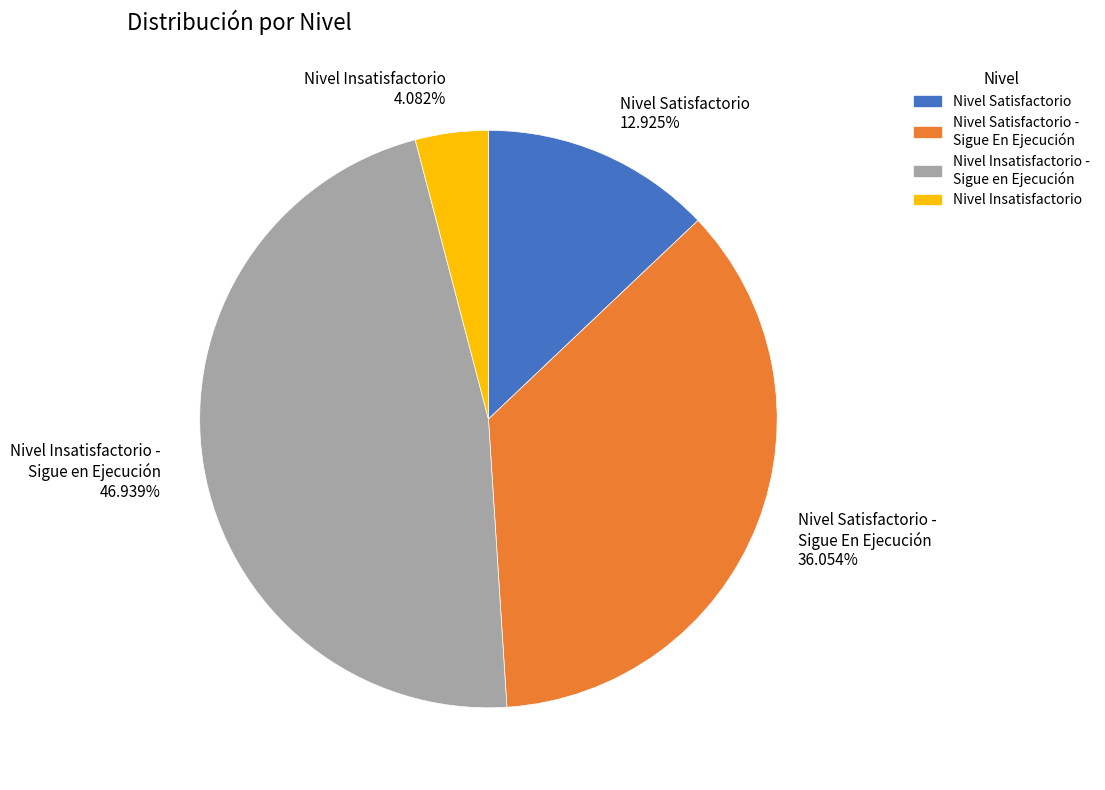

Which slice is the smallest?

Nivel Insatisfactorio